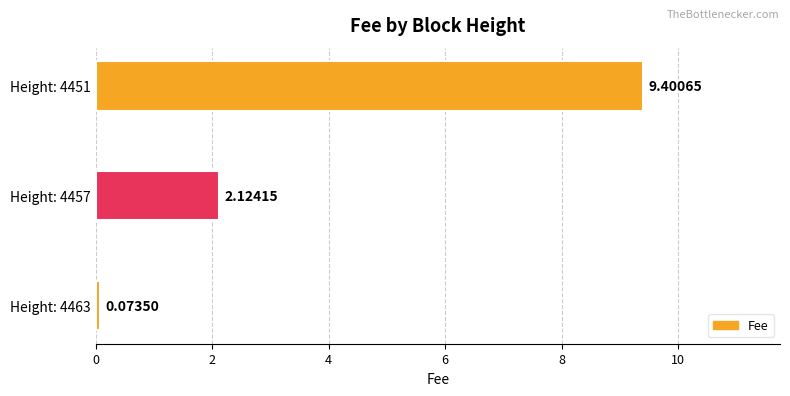

What is the sum of the values at Height: 4451 and Height: 4457?

11.5